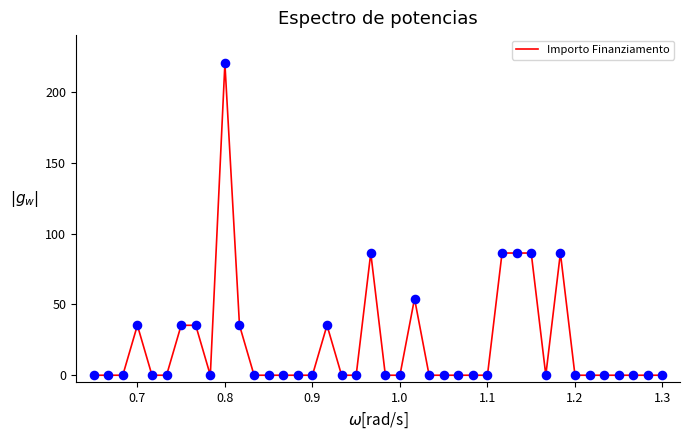

What is the difference between the maximum and minimum values?

220.0